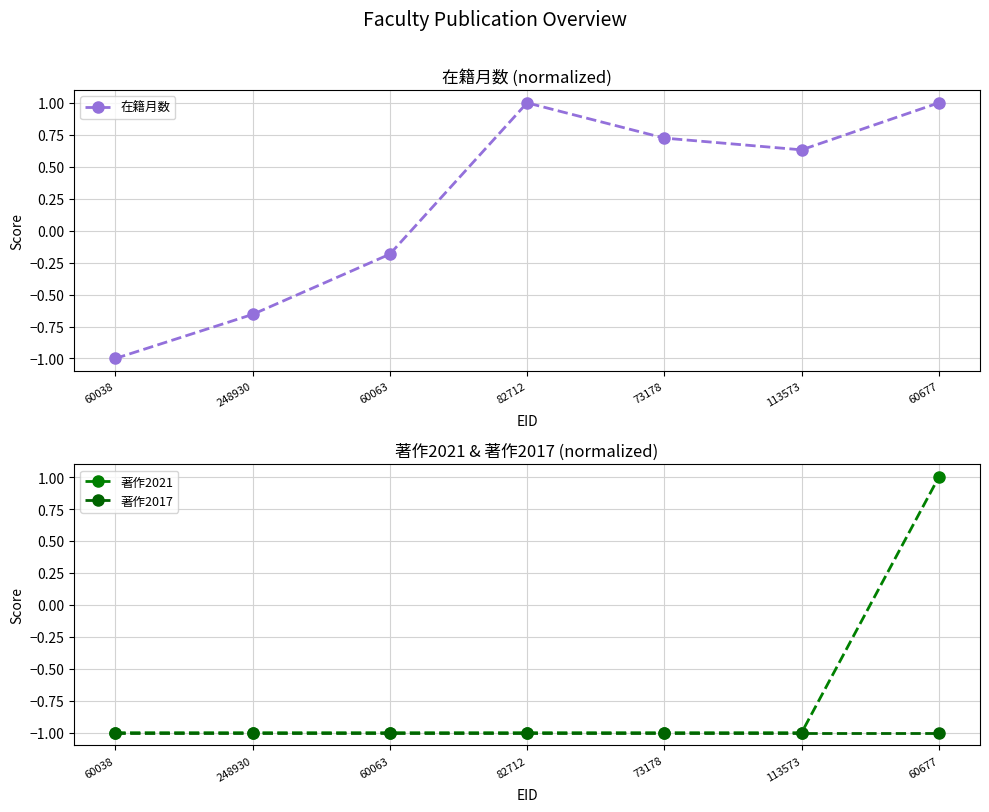

What is the difference between the maximum and minimum values in the 在籍月数 series?

2.0